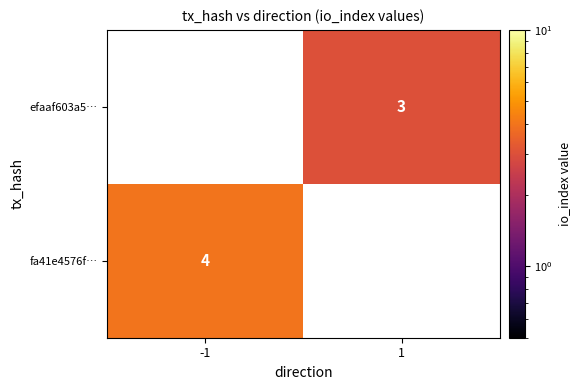

Is the value of fa41e4576f… at -1 greater than the value of efaaf603a5… at 1?

Yes